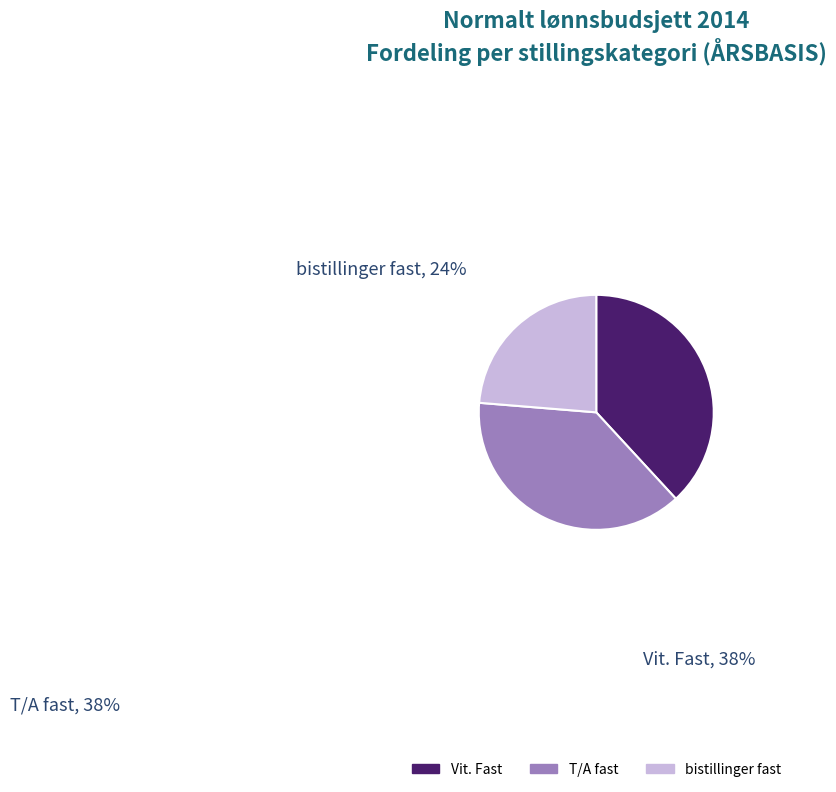

Is the sum of bistillinger fast and Vit. Fast greater than half?

Yes